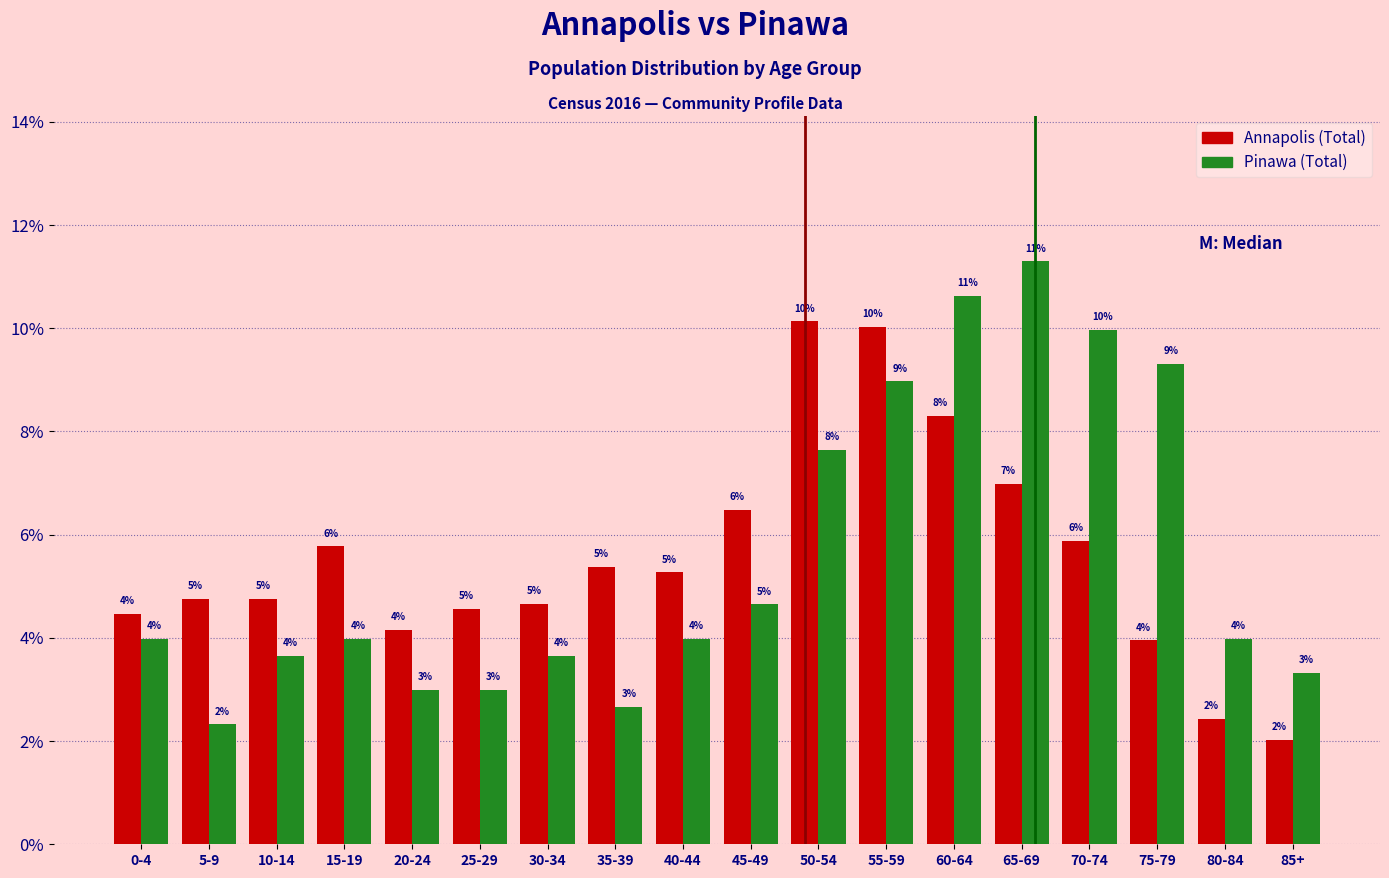

Between 0-4 and 65-69, which series saw the biggest shift?

Pinawa (Total)